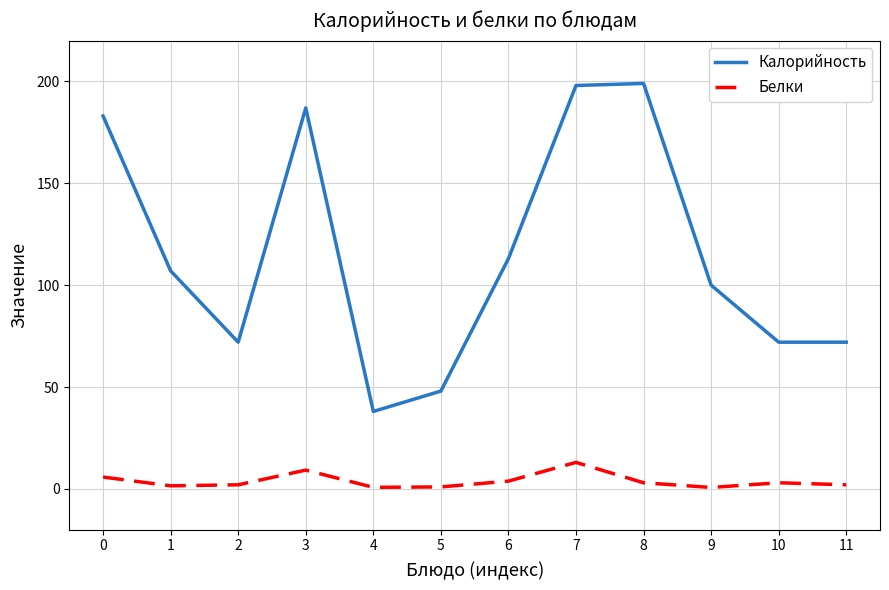

At 2, list the series in order from largest to smallest.

Калорийность, Белки